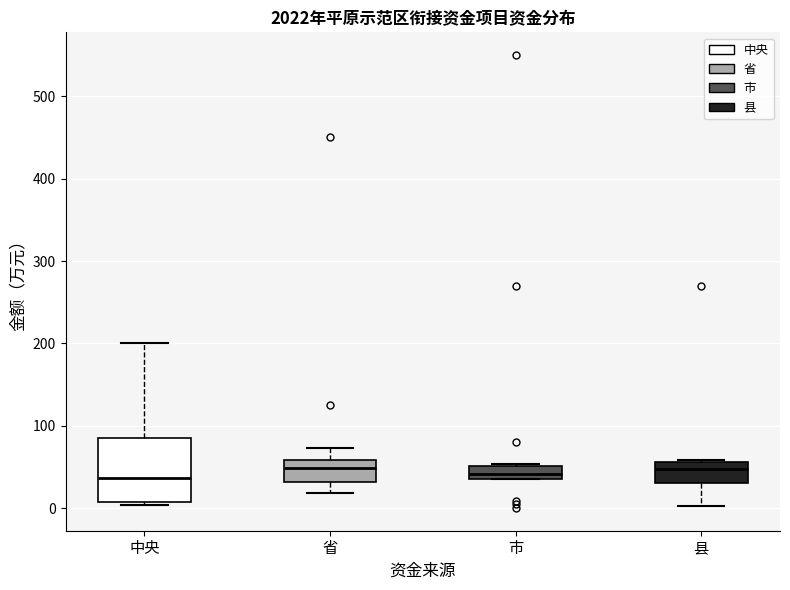

Reading left to right, transcribe this box plot: for each box, give where its median line is, the range the box spans, and where its two whiskers end, as read against the y-axis. The values are not printed on the chart, so give them approximately, as read against the axis.

中央: median 40, box 10 to 90, whiskers 0 to 200
省: median 50, box 30 to 60, whiskers 20 to 70
市: median 40 (inside the box), box 40 to 50, whiskers 30 to 50
县: median 50, box 30 to 60, whiskers 0 to 60 (just above the box's upper edge)